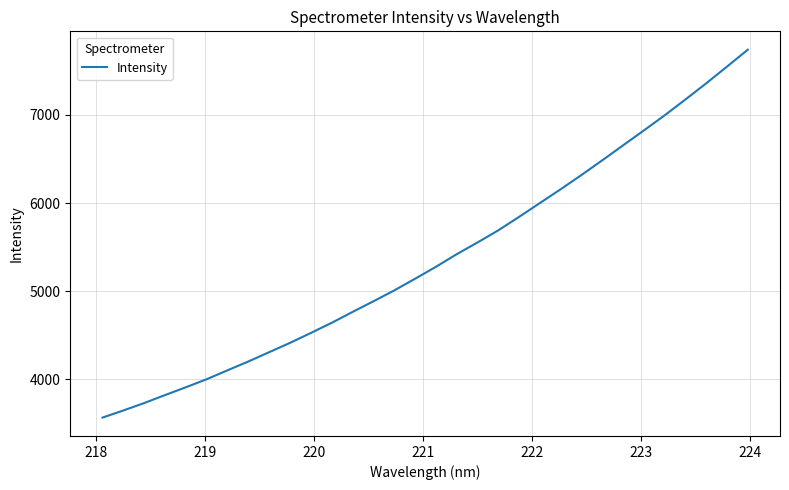

What is the maximum value shown in the chart?

7737.3